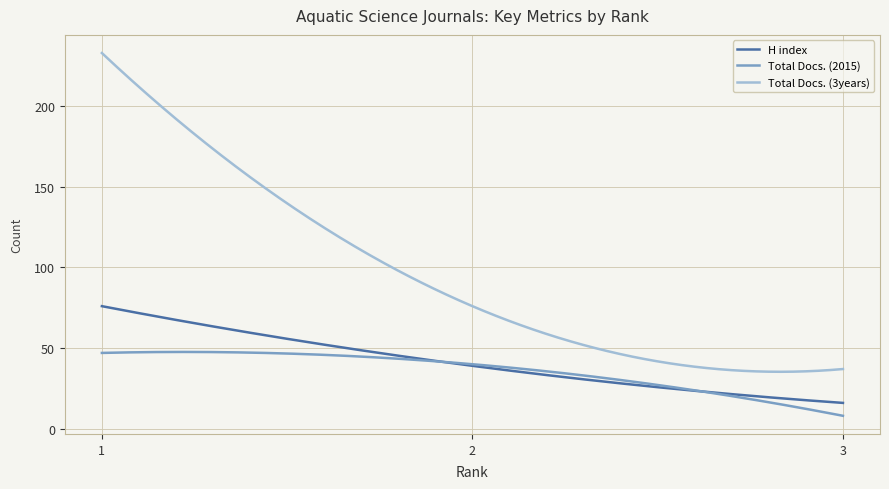

List the series in order of their peak value, lowest first.

Total Docs. (2015), H index, Total Docs. (3years)